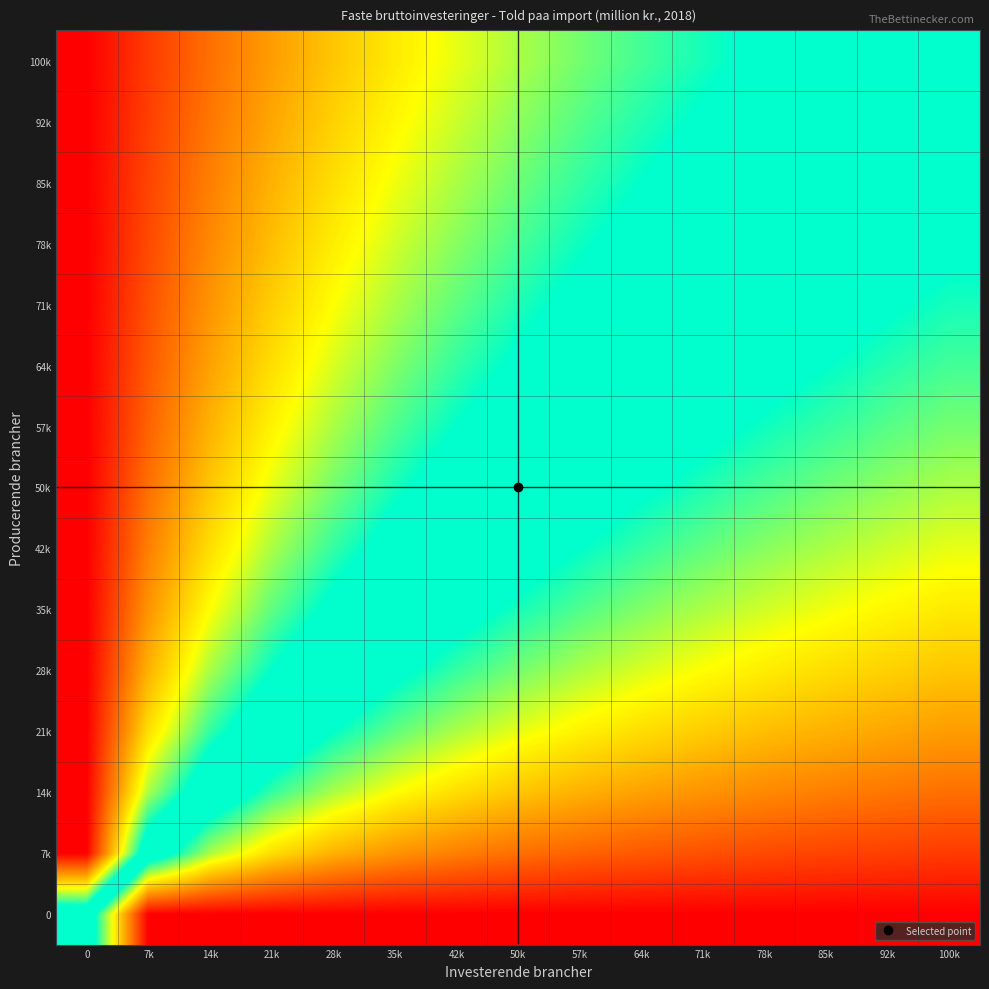

Which has a higher value, 28k or 14k?

14k